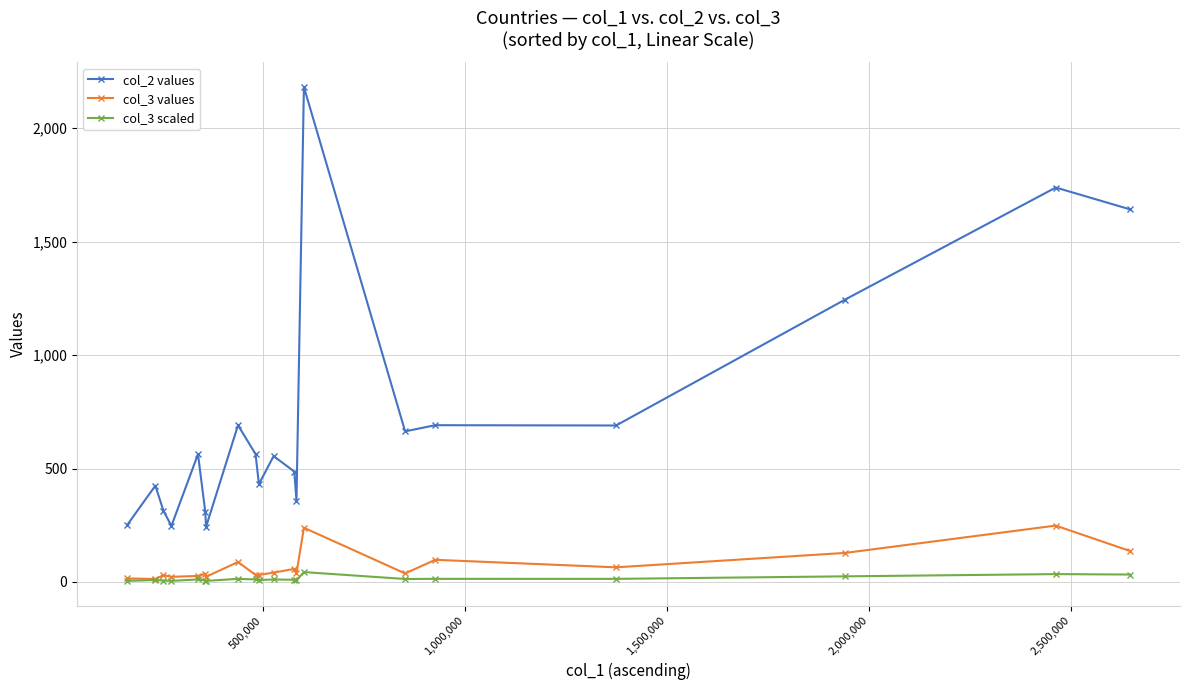

What is the value of the col_2 values point at the 19th from the left?

1738.5